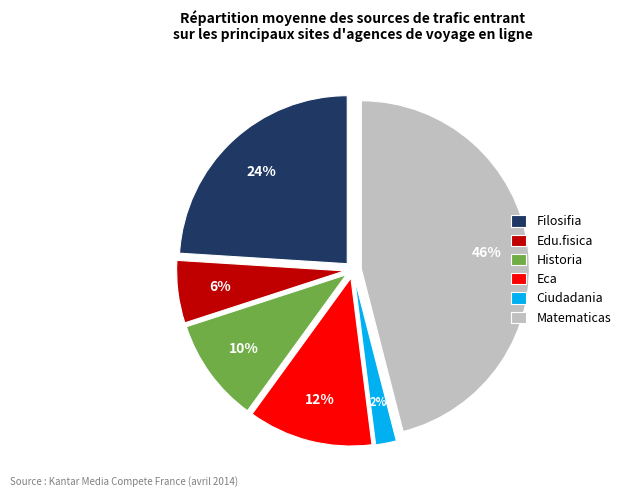

Is it true that Edu.fisica is 18% of the pie?

False